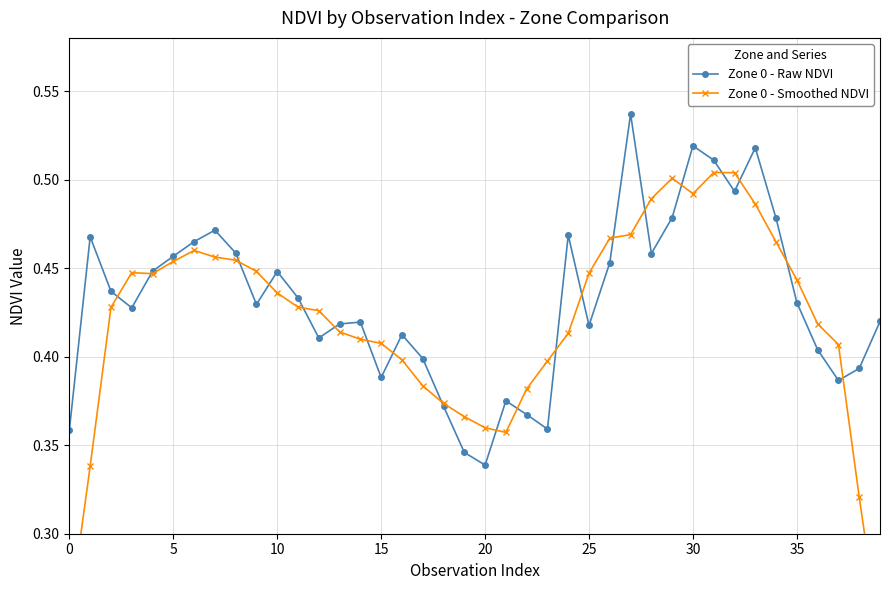

What is the maximum value for Zone 0 - Smoothed NDVI?

0.5